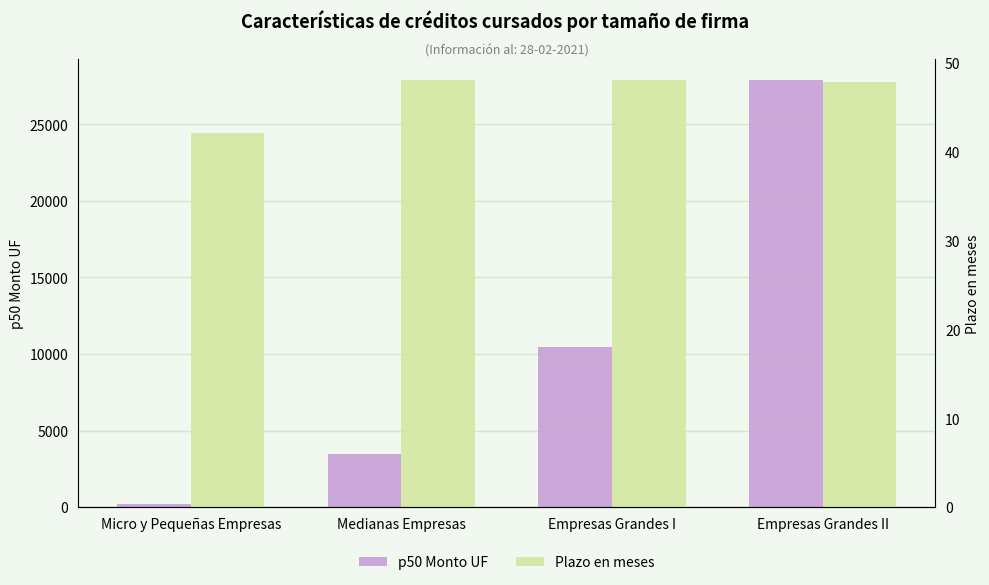

What is the total value across all series at Empresas Grandes I?

10495.1